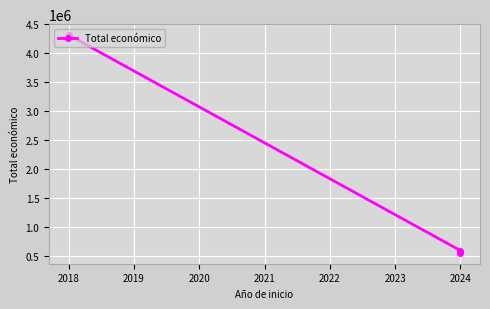

Reading left to right, list all the values displayed in this chart.

4316373	599540	560529